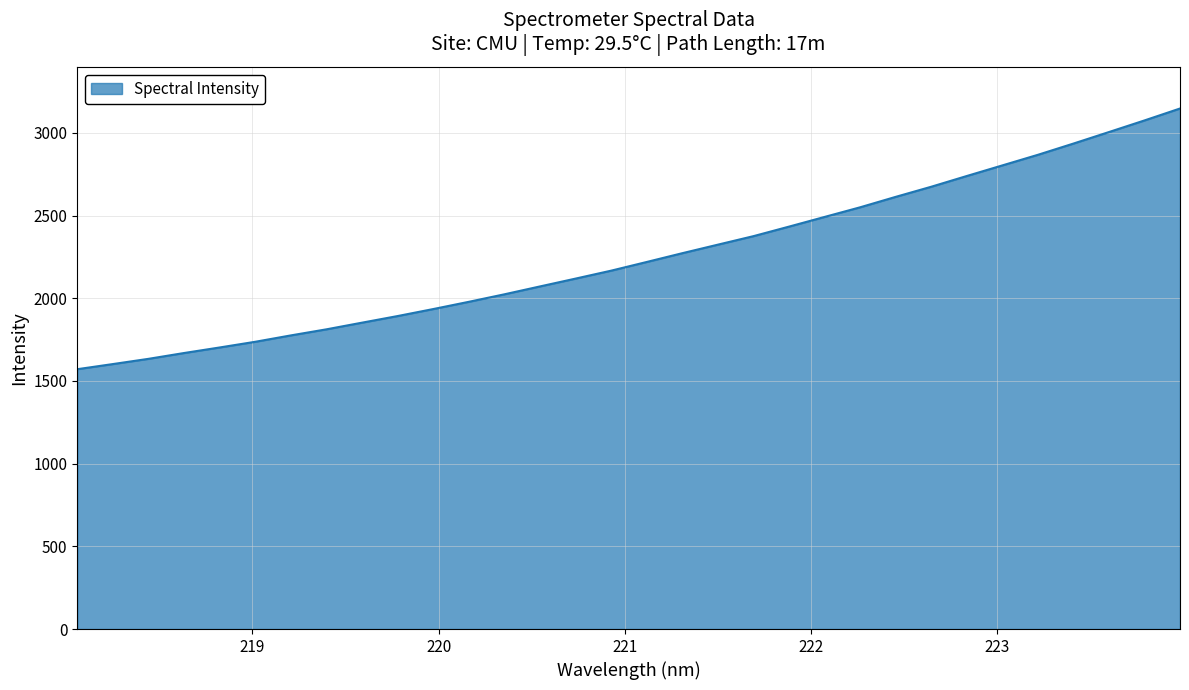

What is the difference between the maximum and minimum values?

1576.1